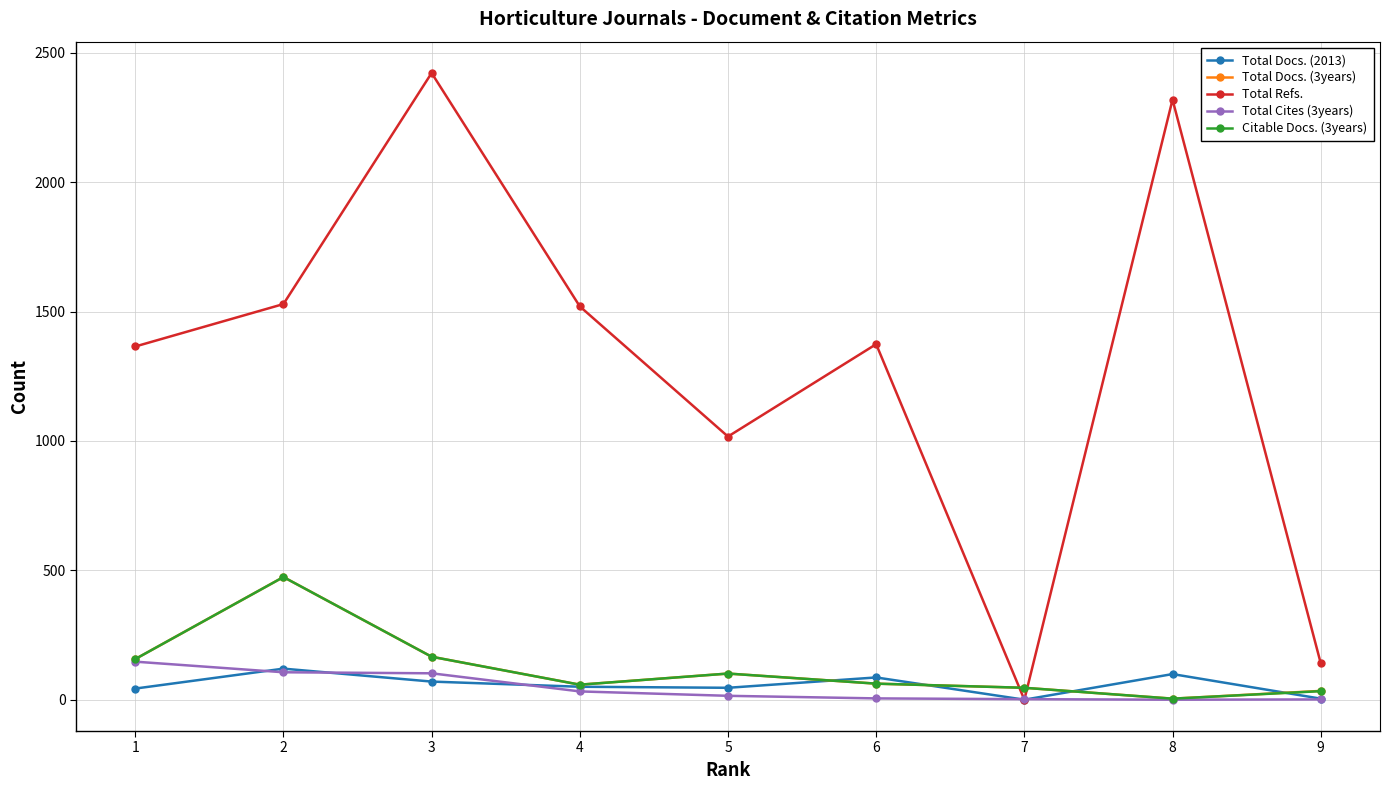

True or false: Total Refs. has a value of 2422 at 3.

True